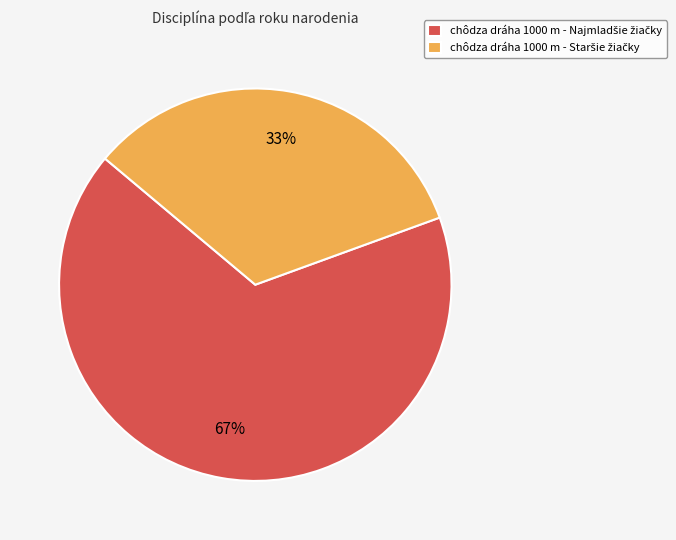

To the nearest percent, what is the average slice percentage?

50%